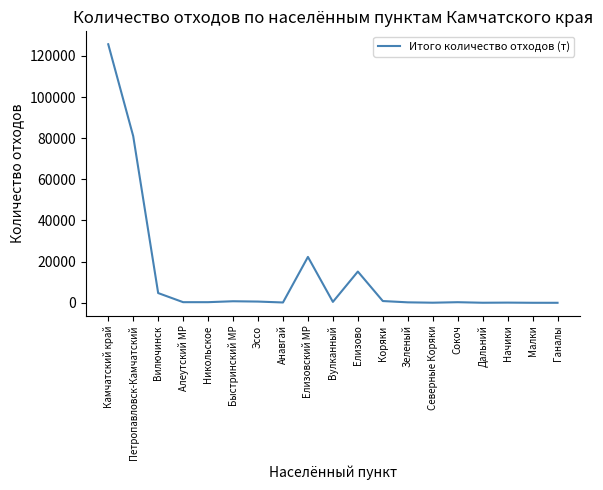

At which category does the chart reach its peak across all series?

Камчатский край